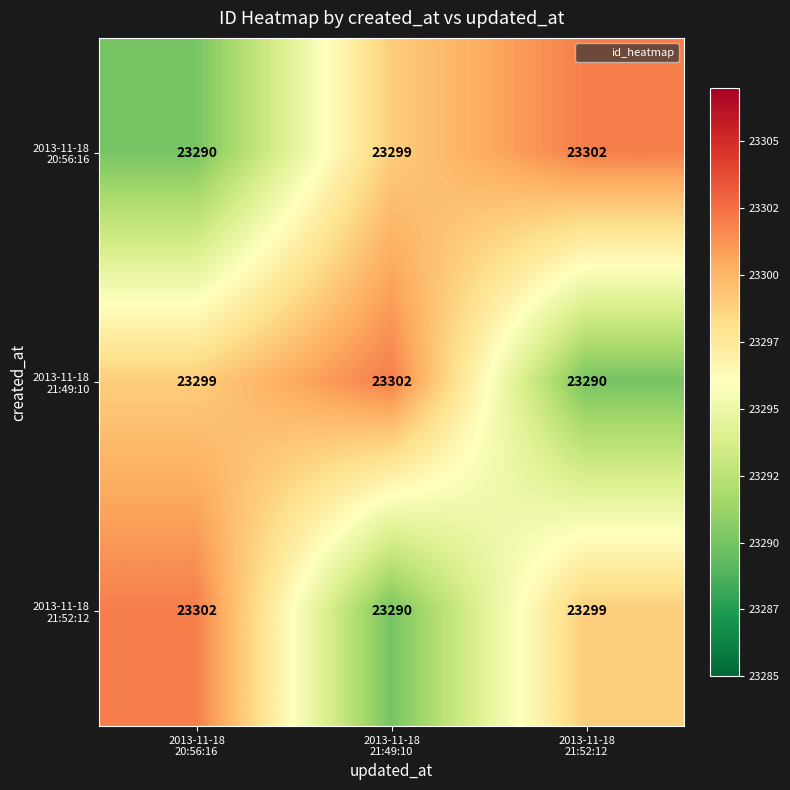

At how many categories does at least one series exceed 23292?

3